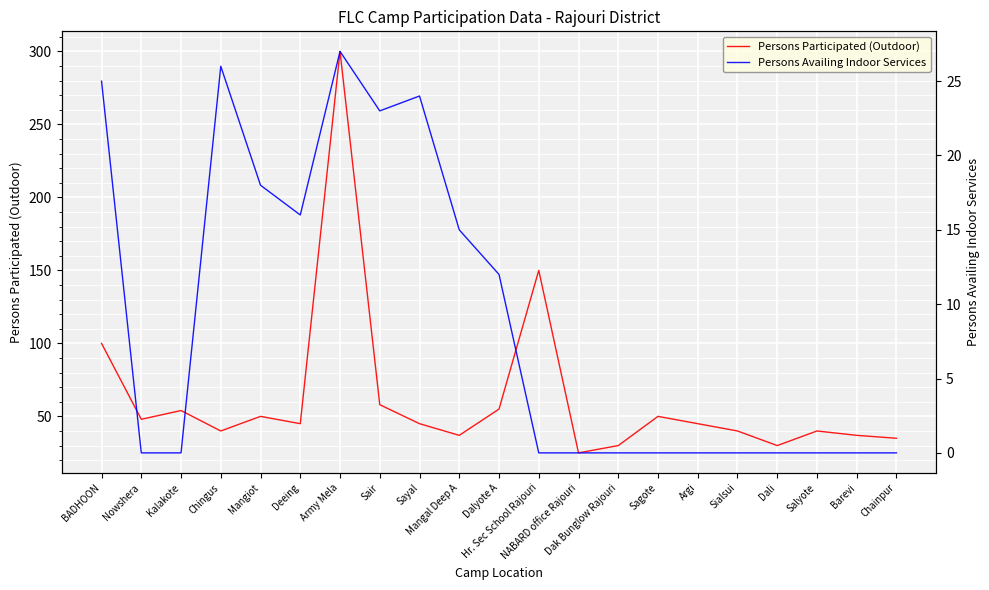

What are all the series names shown in the legend?

Persons Participated (Outdoor), Persons Availing Indoor Services